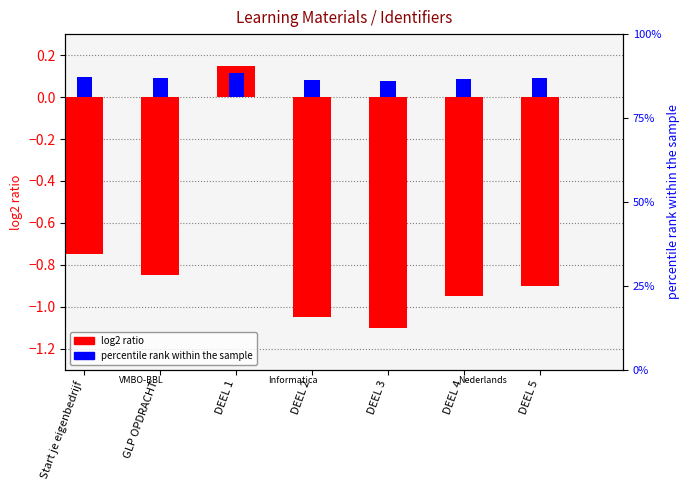

Reading left to right, list all the values displayed in this chart.

log2 ratio: -0.8	-0.8	0.1	-1.1	-1.1	-0.9	-0.9
percentile rank within the sample: 0.1	0.1	0.1	0.1	0.1	0.1	0.1